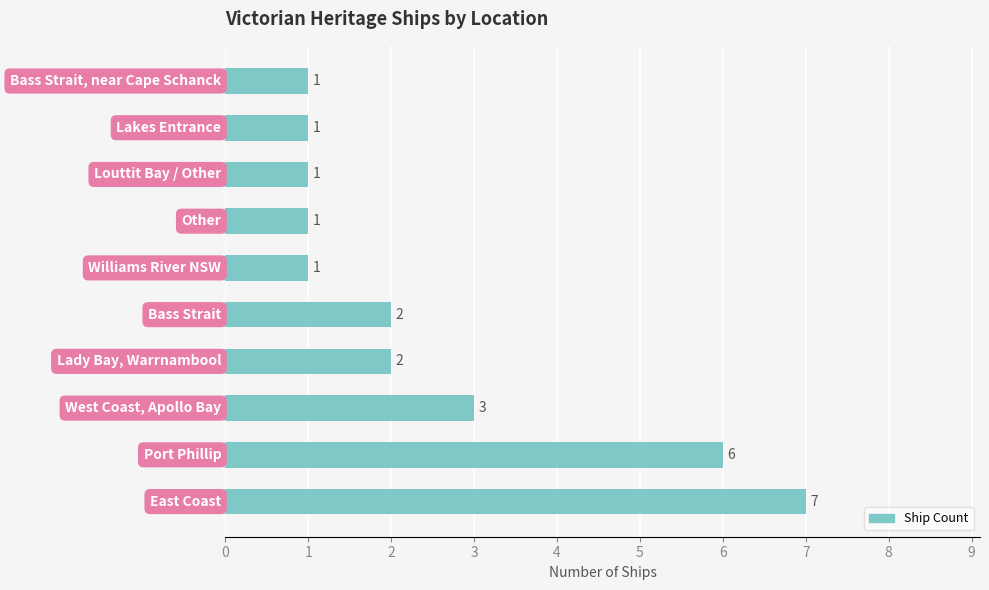

What is the greatest value displayed?

7